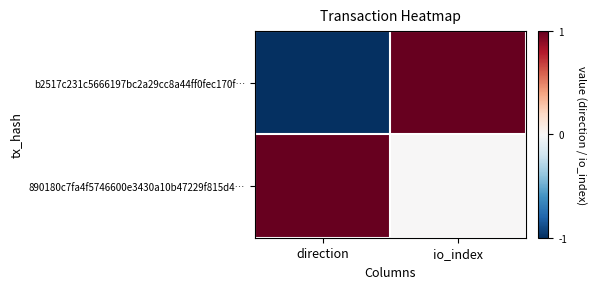

Rank the series by their average value, from lowest to highest.

b2517c231c5666197bc2a29cc8a44ff0fec170f…, 890180c7fa4f5746600e3430a10b47229f815d4…